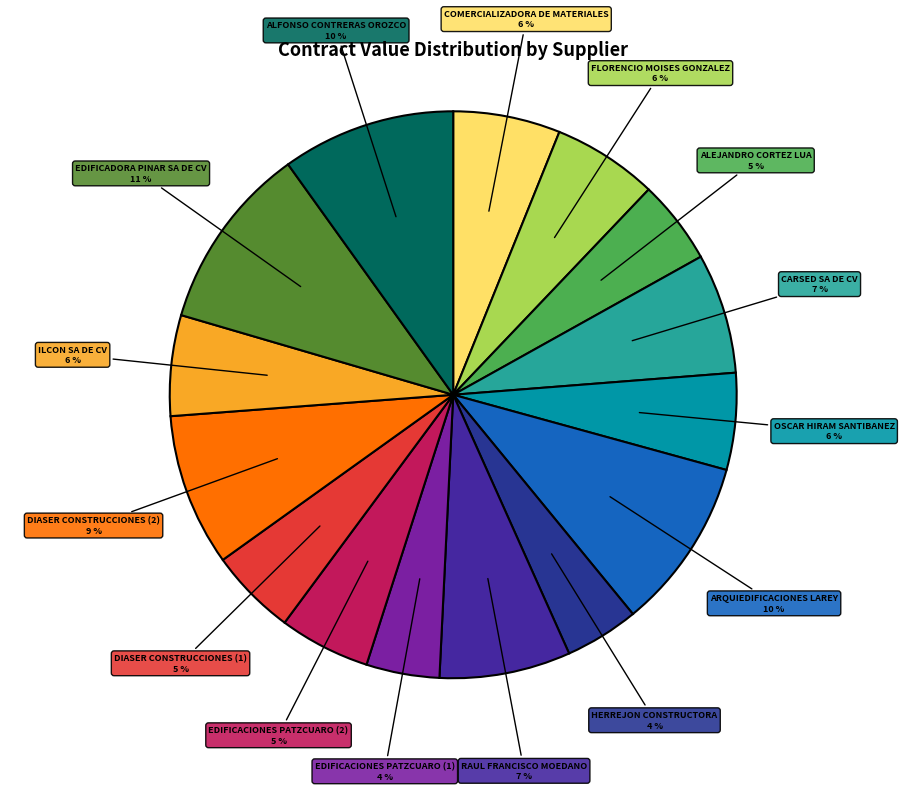

Rank the categories by value from highest to lowest.

EDIFICADORA PINAR SA DE CV, ALFONSO CONTRERAS OROZCO, ARQUIEDIFICACIONES LAREY, DIASER CONSTRUCCIONES (2), RAUL FRANCISCO MOEDANO, CARSED SA DE CV, COMERCIALIZADORA DE MATERIALES, FLORENCIO MOISES GONZALEZ, ILCON SA DE CV, OSCAR HIRAM SANTIBANEZ, EDIFICACIONES PATZCUARO (2), DIASER CONSTRUCCIONES (1), ALEJANDRO CORTEZ LUA, HERREJON CONSTRUCTORA, EDIFICACIONES PATZCUARO (1)